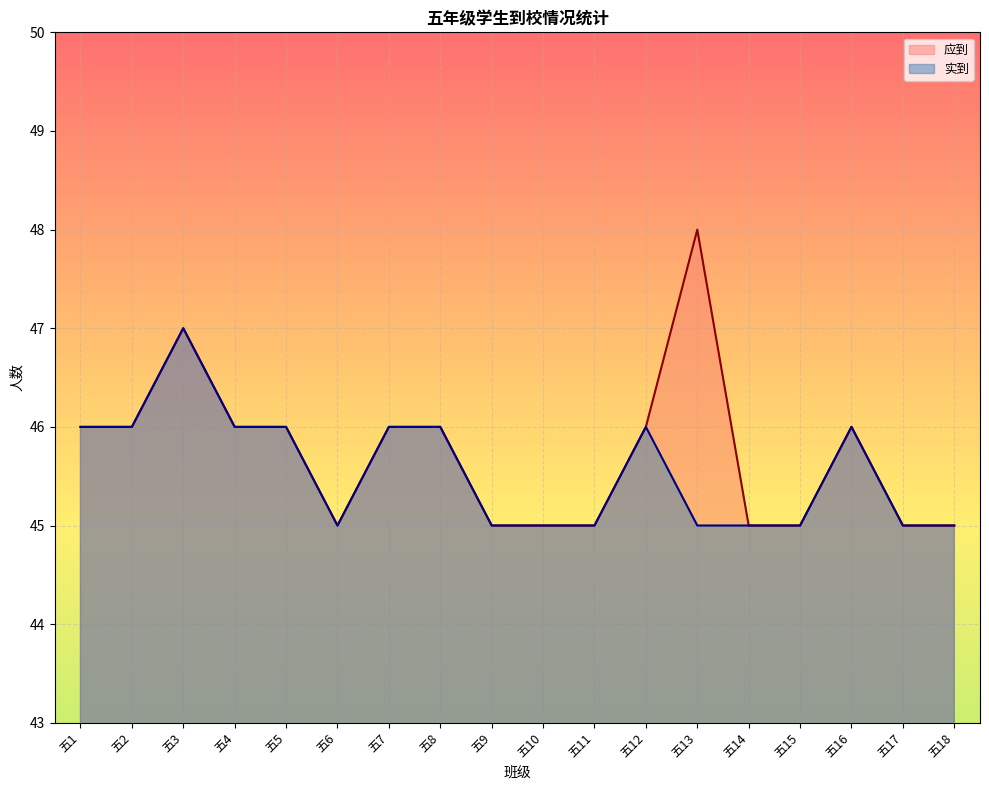

How many values in the 应到 series are below 46?

8